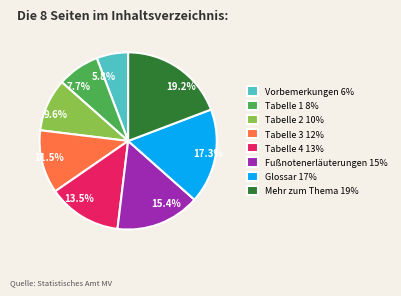

Is there any slice that represents more than half of the pie?

No